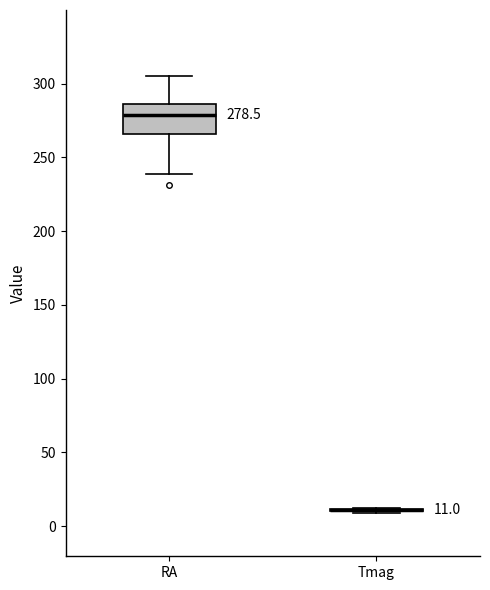

Comparing the boxes themselves (not the whiskers), which one is the tallest?

RA